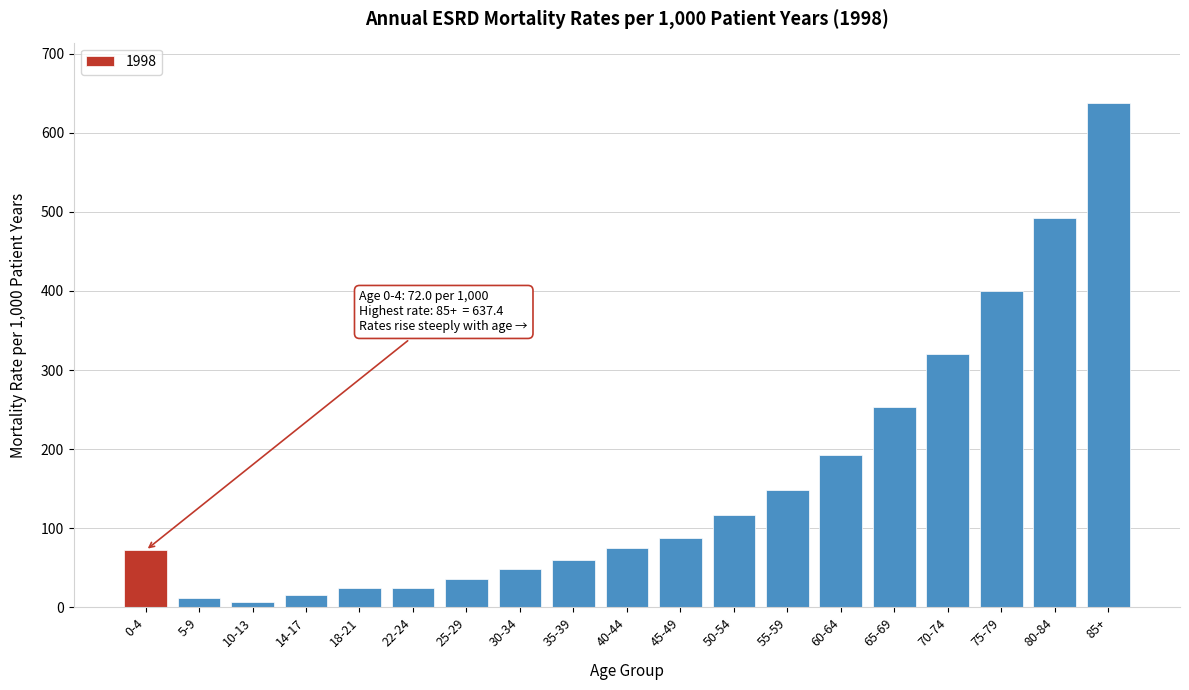

Approximately how many times larger is the value at 45-49 compared to 18-21?

3.6